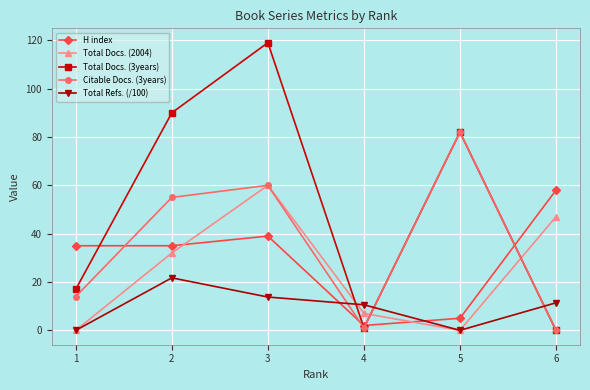

List the series in order of their peak value, lowest first.

Total Refs. (/100), H index, Total Docs. (2004), Citable Docs. (3years), Total Docs. (3years)